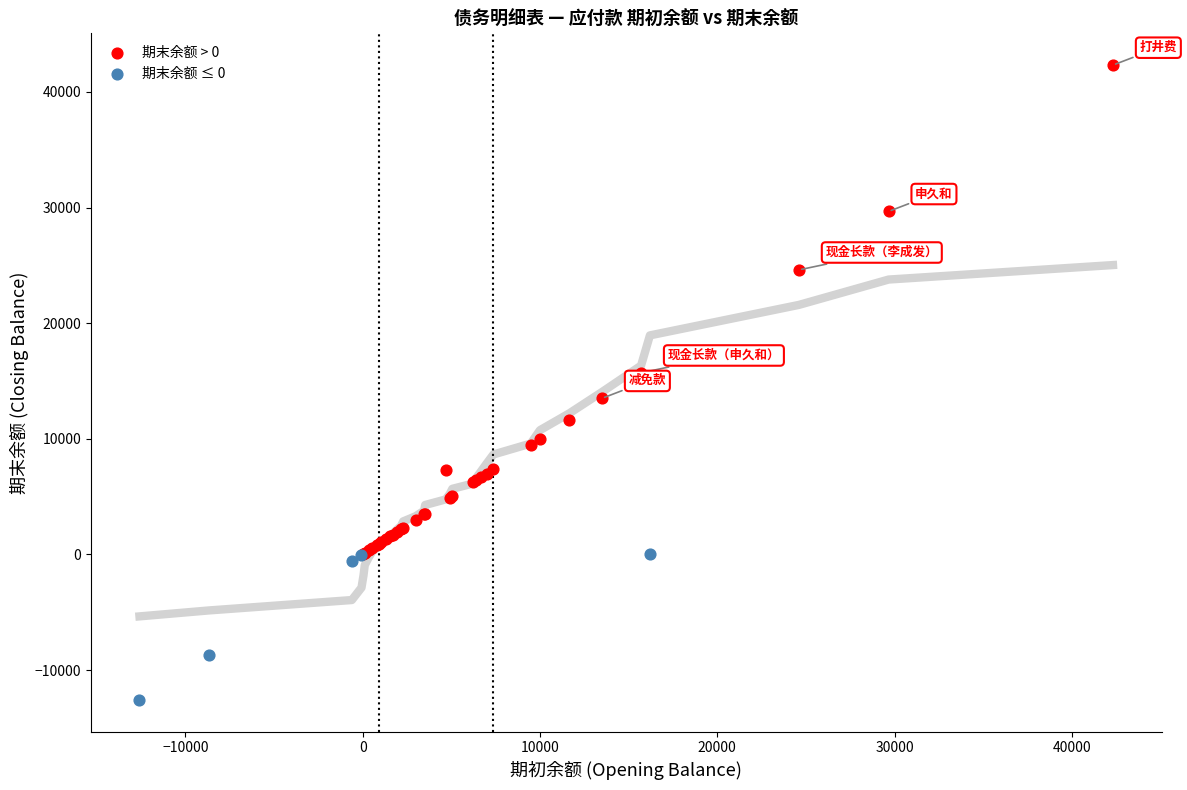

Which series contains the highest Y value?

期末余额 > 0